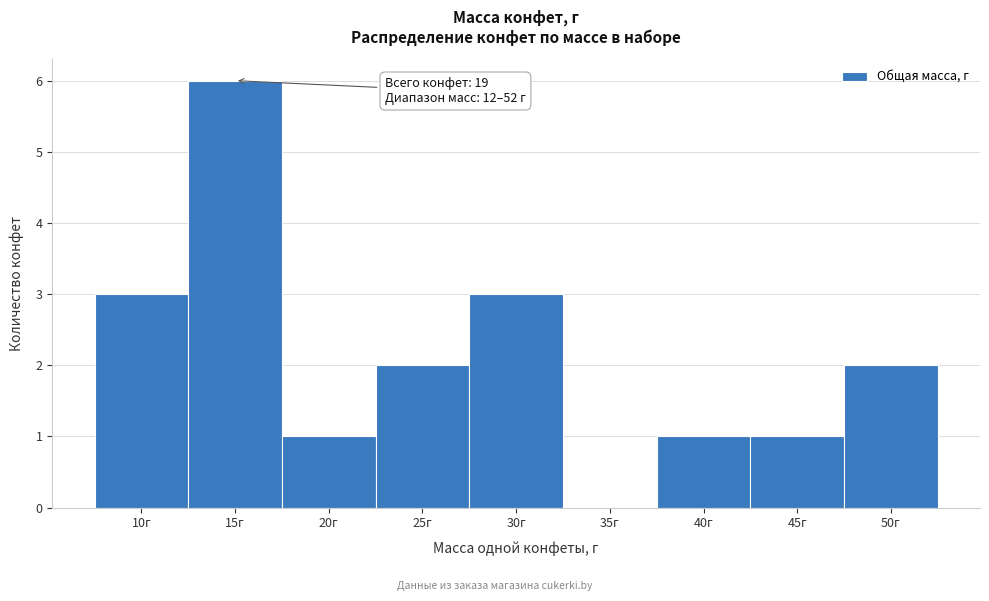

Reading left to right, transcribe all the data shown in this chart.

10г=3	15г=6	20г=1	25г=2	30г=3	35г=0	40г=1	45г=1	50г=2